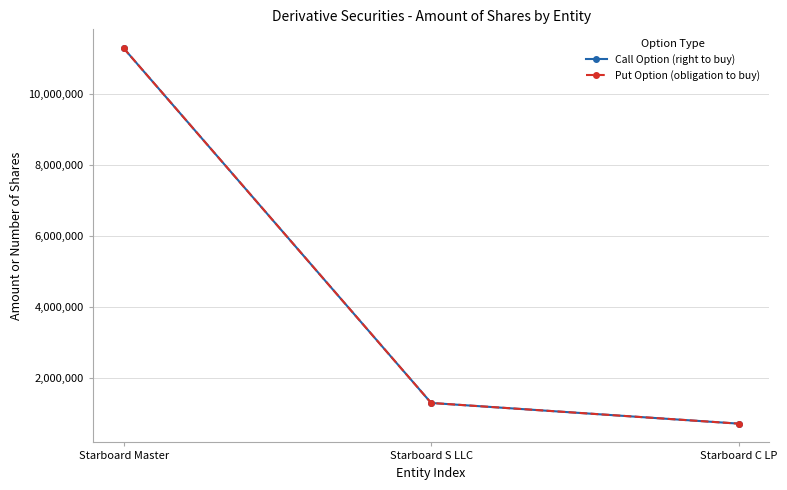

The value of Call Option (right to buy) at Starboard C LP is 727225. True or false?

True